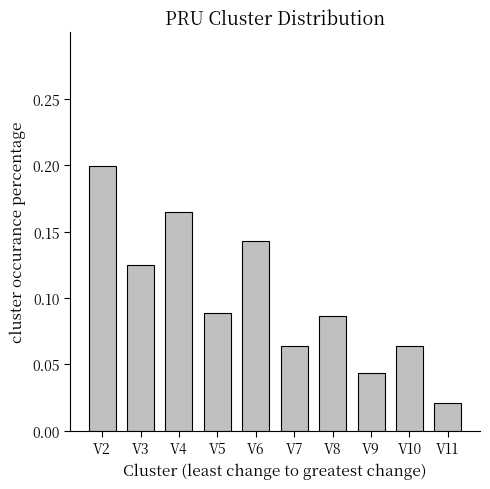

The value at V4 is 0.2. True or false?

True